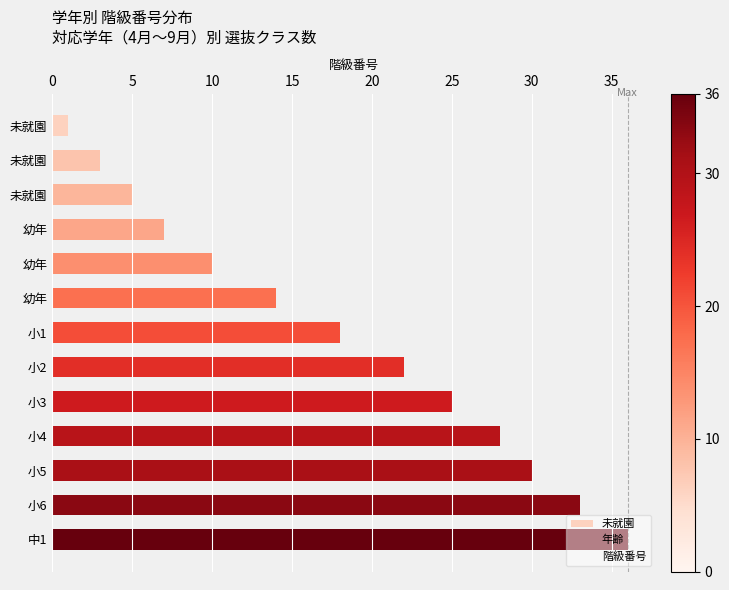

Count the number of data series in this chart.

2